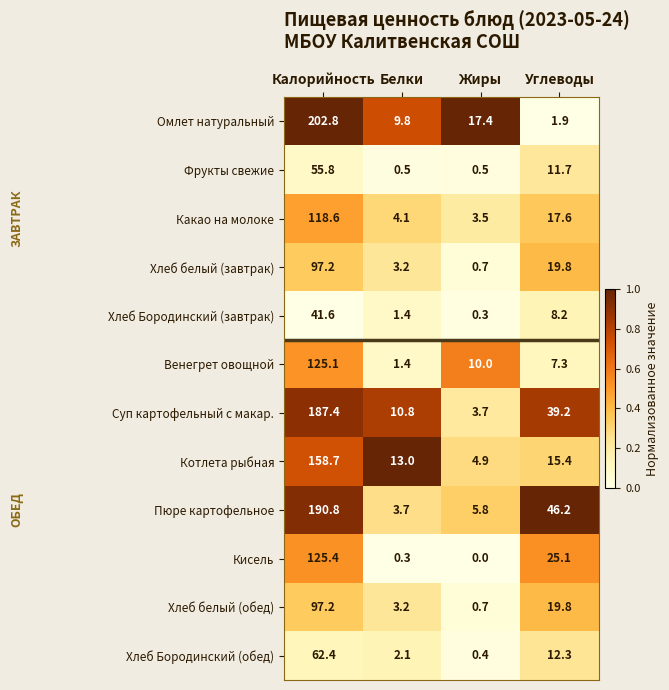

List the labels in order of Суп картофельный с макар. value, largest first.

Калорийность, Углеводы, Белки, Жиры